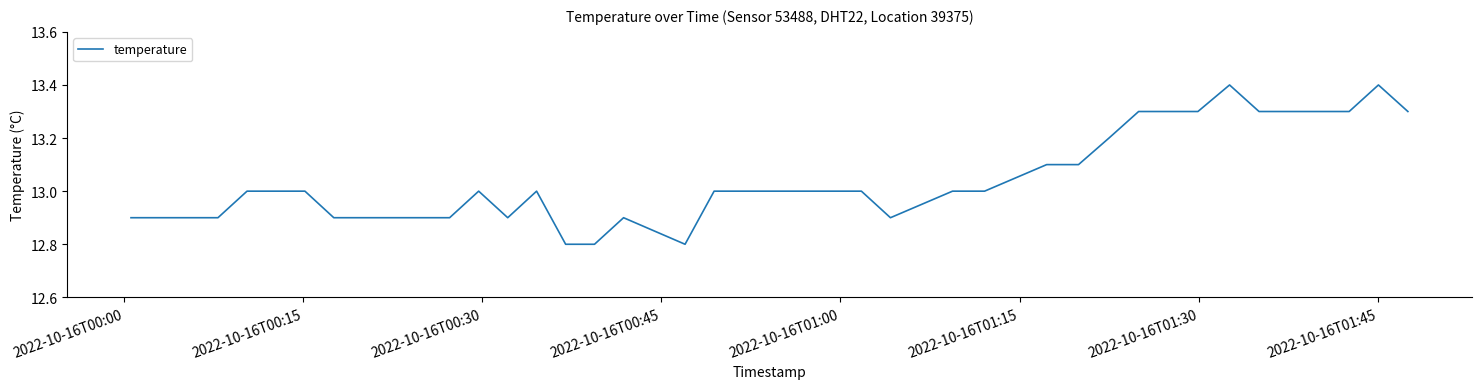

What is the difference between the maximum and minimum values?

0.6